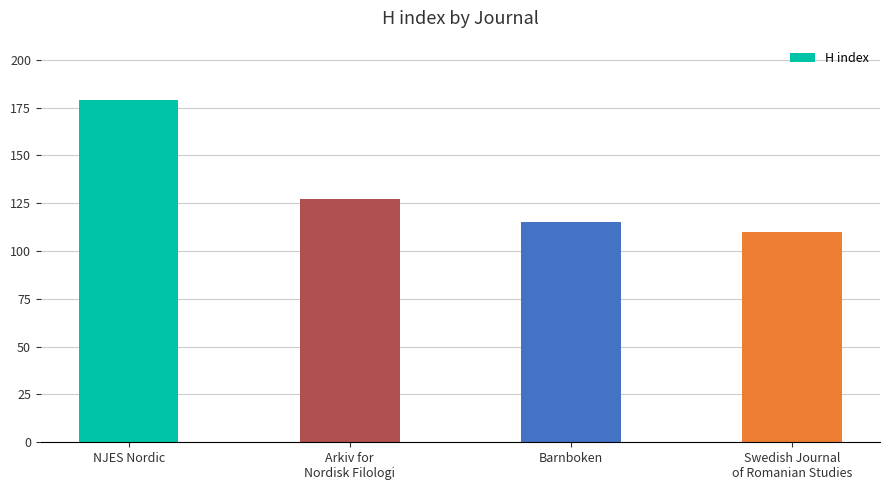

Rank the categories by value from lowest to highest.

Swedish Journal
of Romanian Studies, Barnboken, Arkiv for
Nordisk Filologi, NJES Nordic